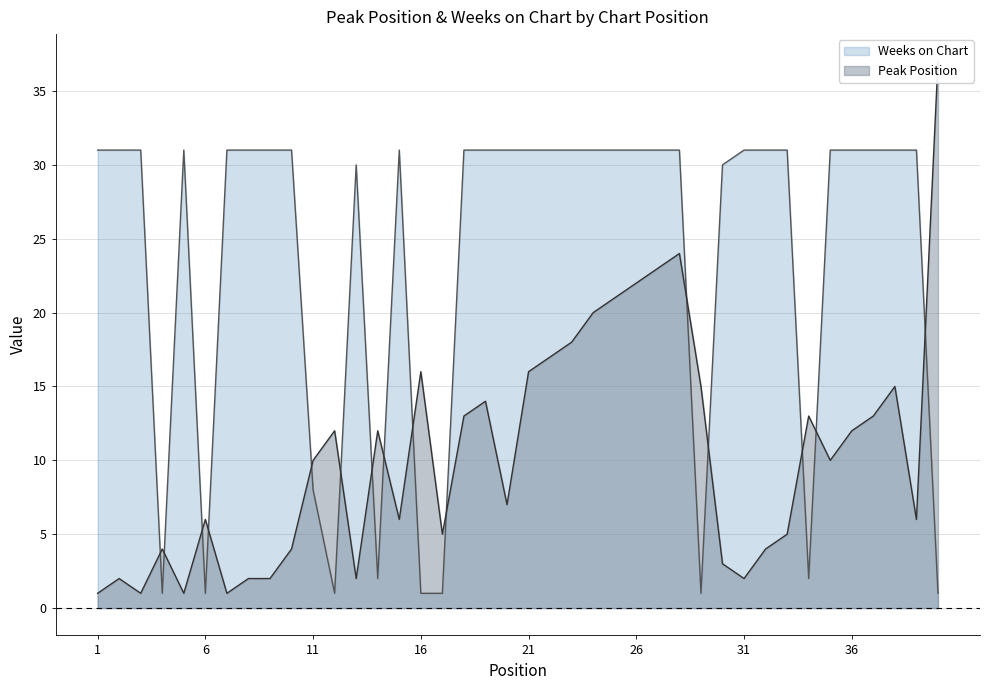

Does the chart display data point markers on the line(s)?

No